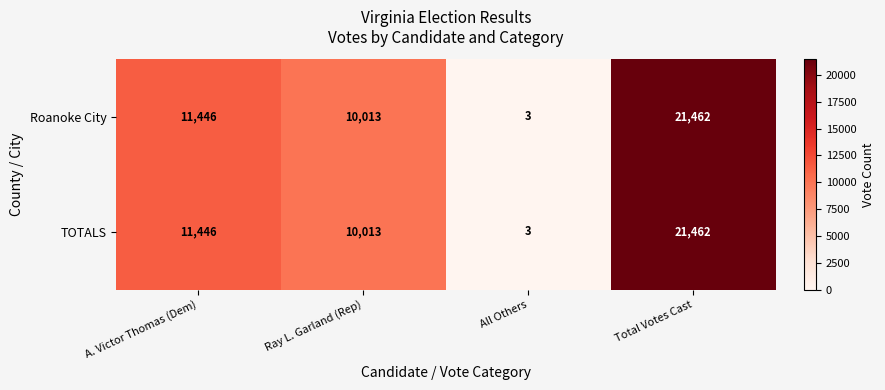

Which category has the lowest value across all series?

All Others